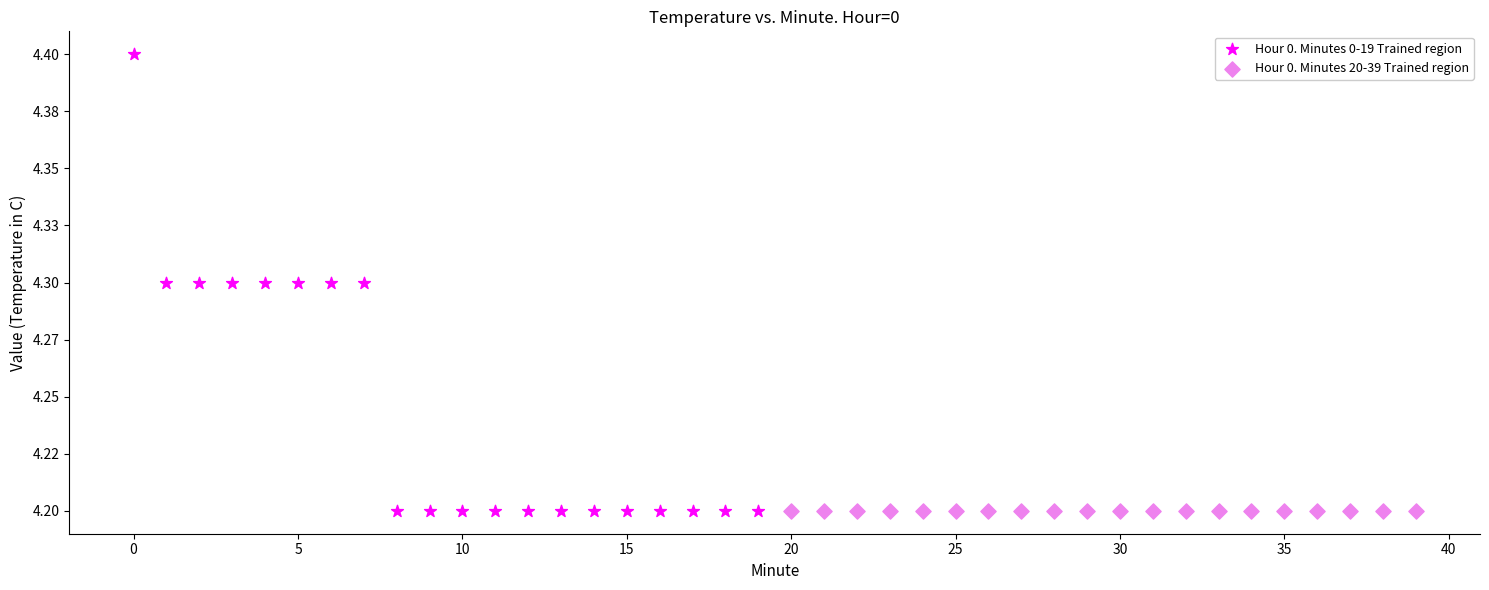

What are all the series names shown in the legend?

Hour 0. Minutes 0-19 Trained region, Hour 0. Minutes 20-39 Trained region